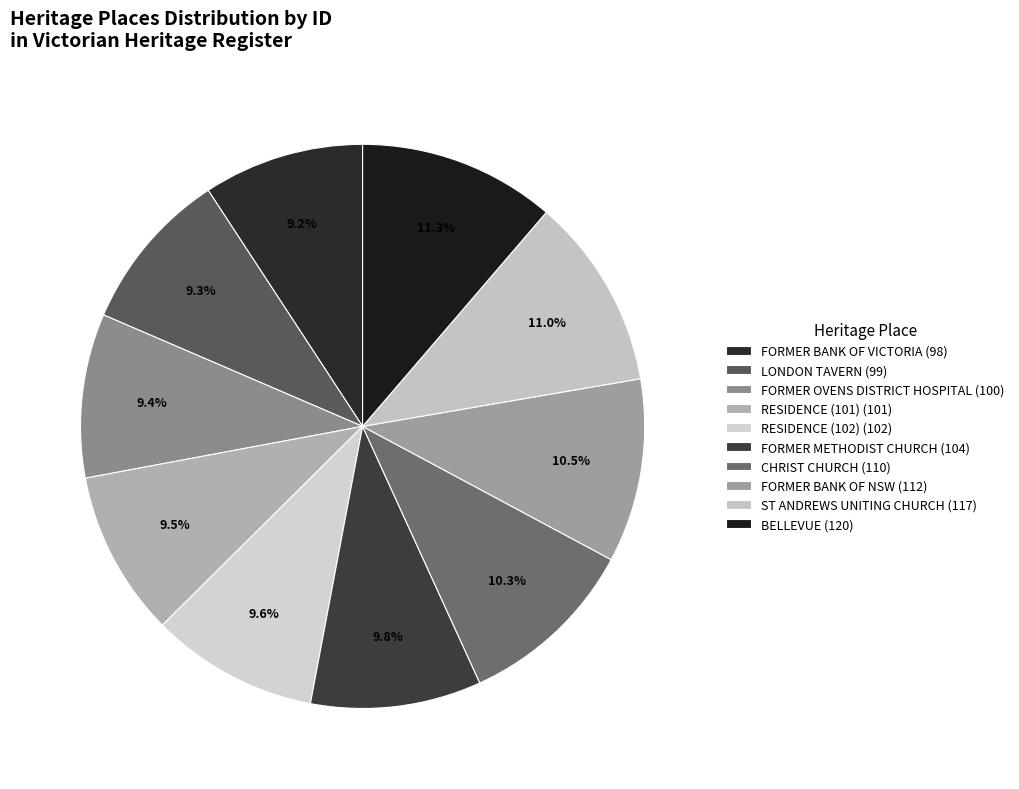

To the nearest percent, what is the average slice percentage?

10%